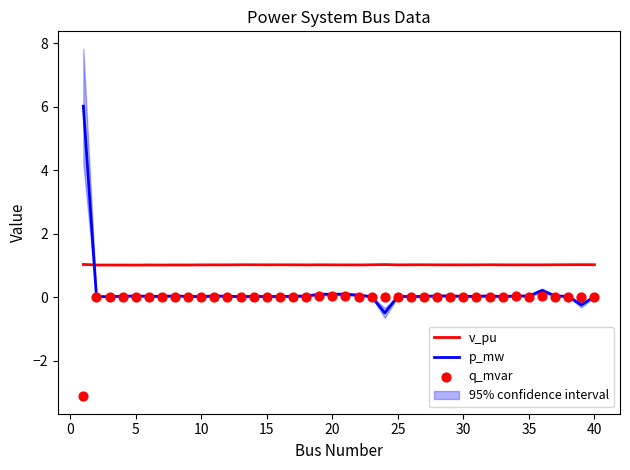

What is the total value across all series at 35?

1.0